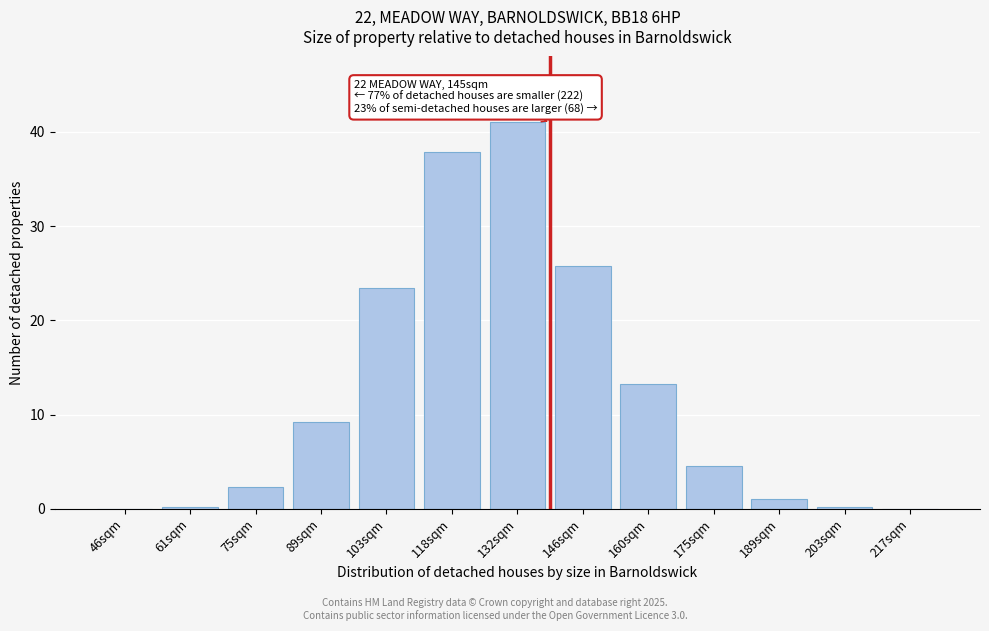

What is the change in value from 103sqm to 132sqm?

+17.6